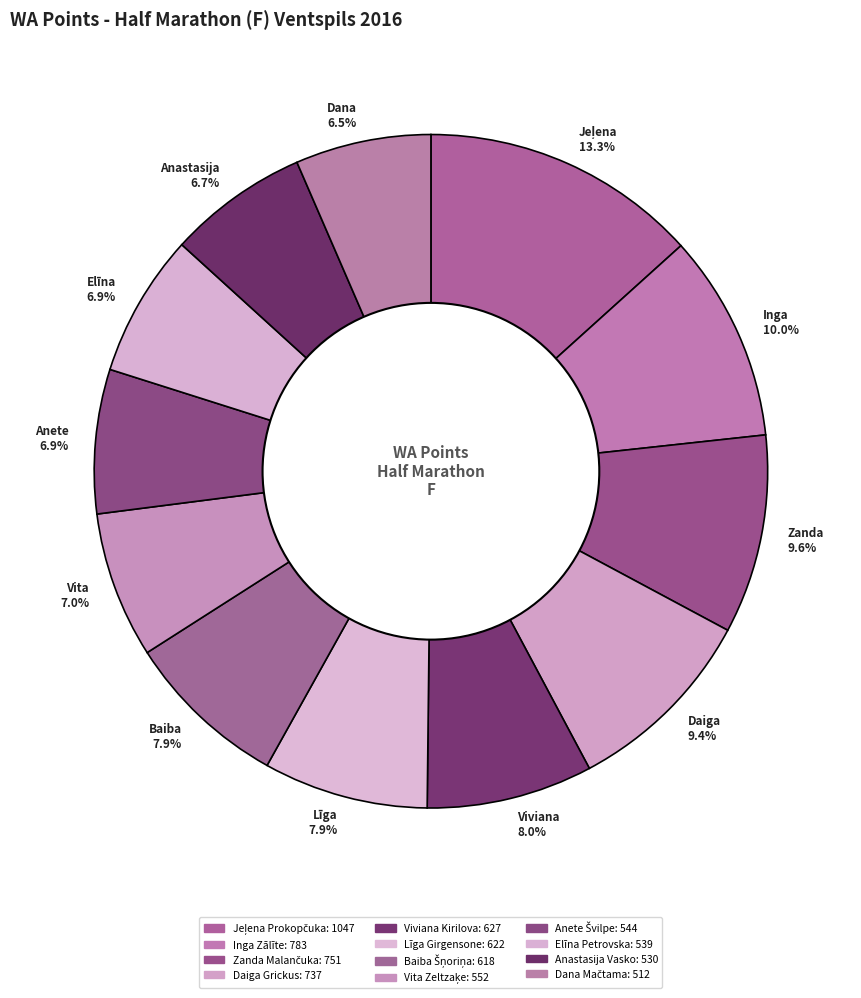

Is there any slice that represents more than half of the pie?

No